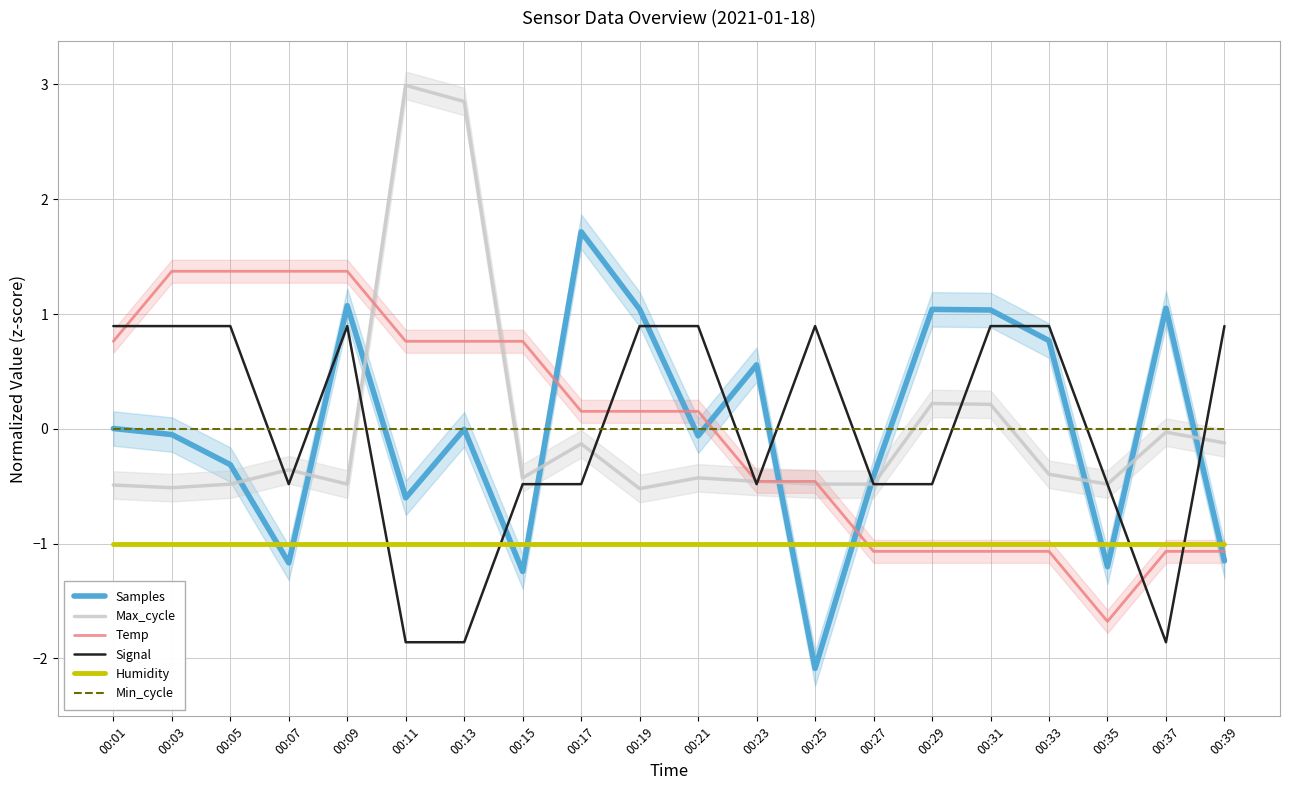

At which category is the sum across all series the highest?

00:09